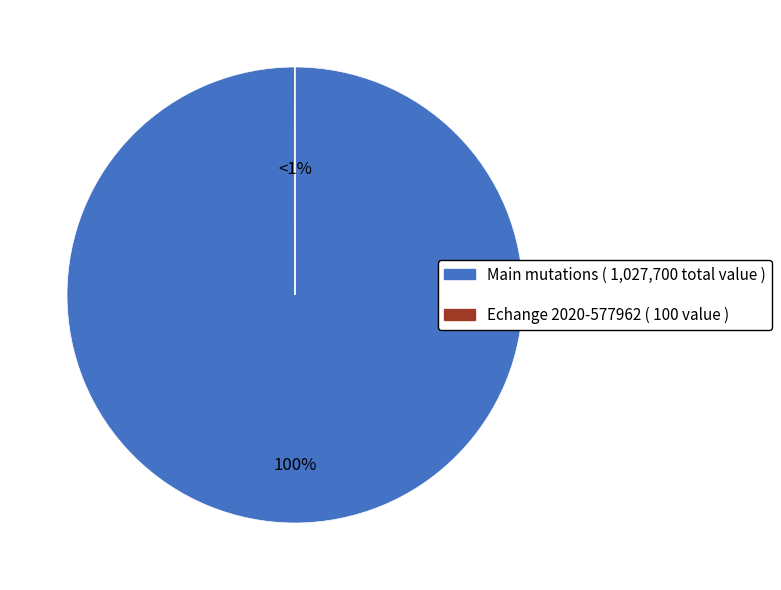

Which slice is the smallest?

2020-577962